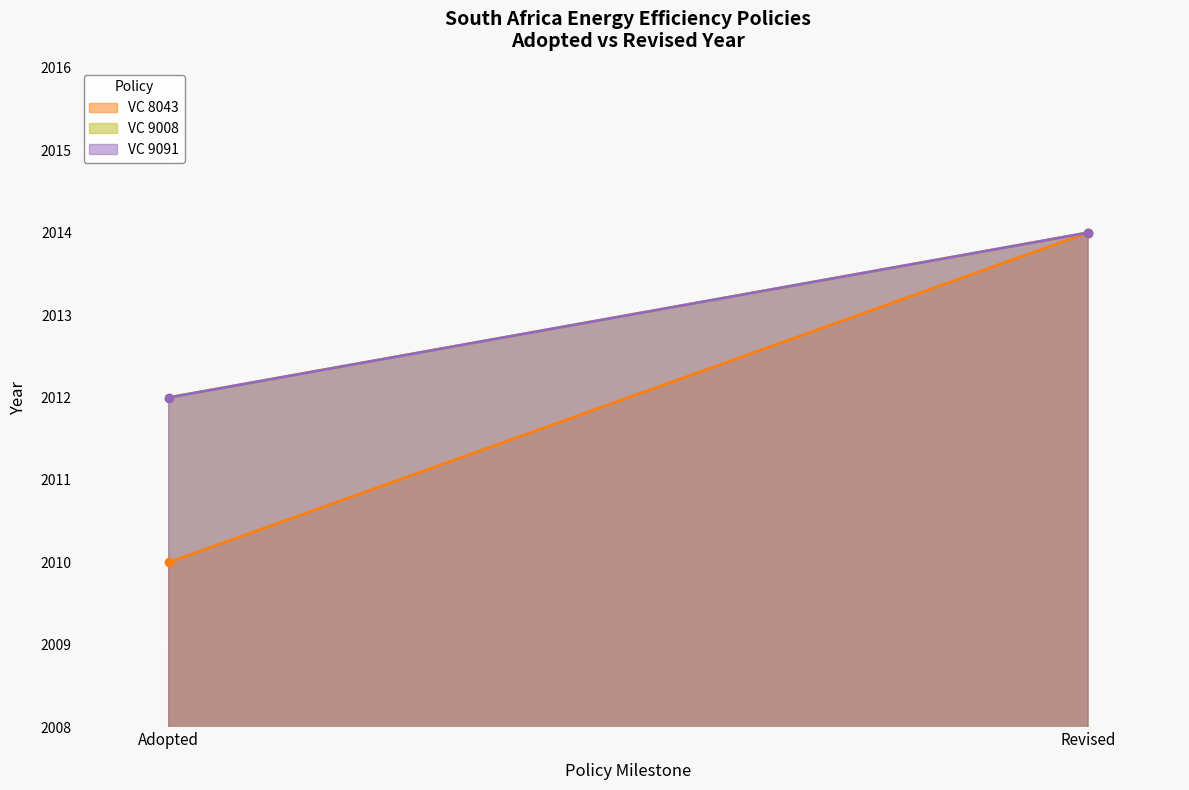

True or false: VC 9008 has a value of 3581 at Adopted.

False